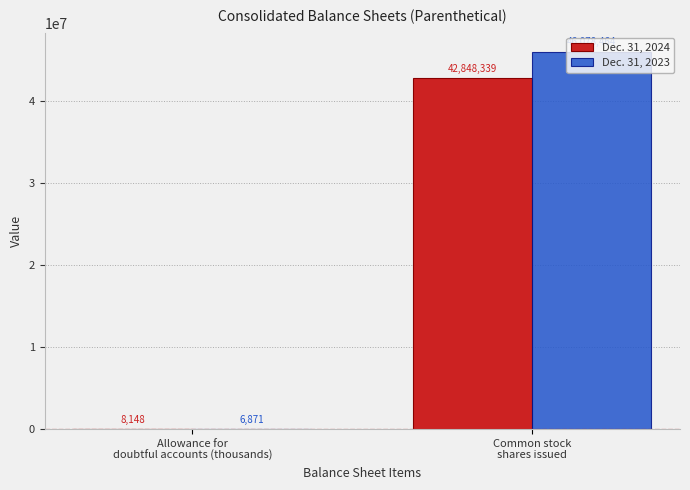

Which series has the largest total across all categories?

Dec. 31, 2023